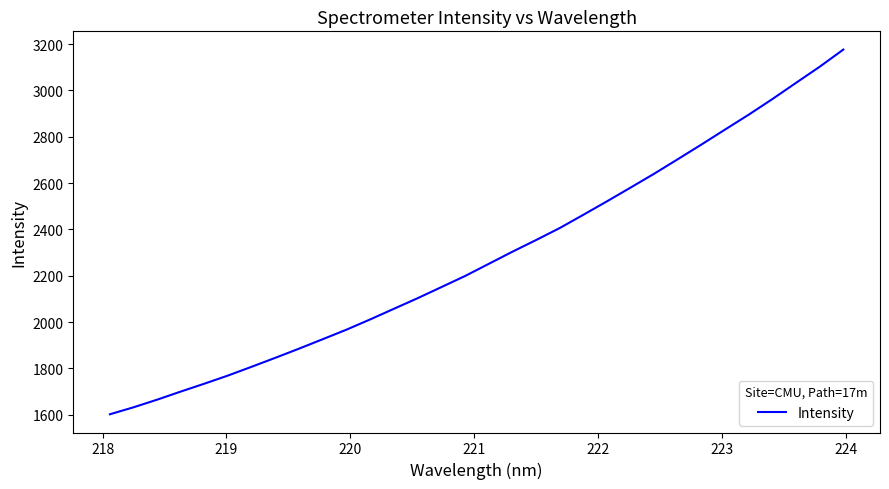

True or false: the data has more than 0 interior local peaks.

False